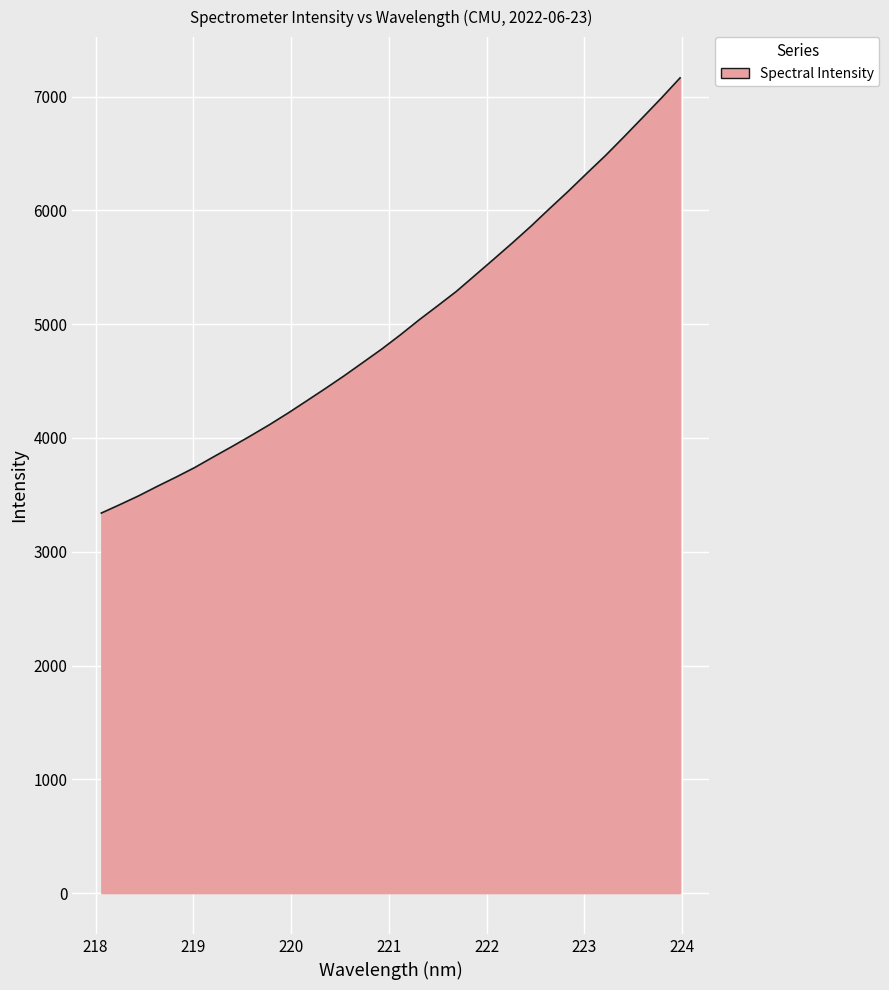

What is the difference between the maximum and minimum values?

3824.0